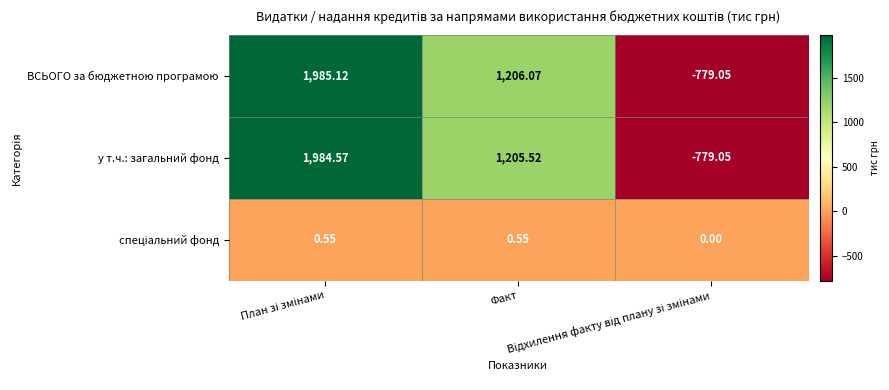

Which series has the largest total across all categories?

ВСЬОГО за бюджетною програмою